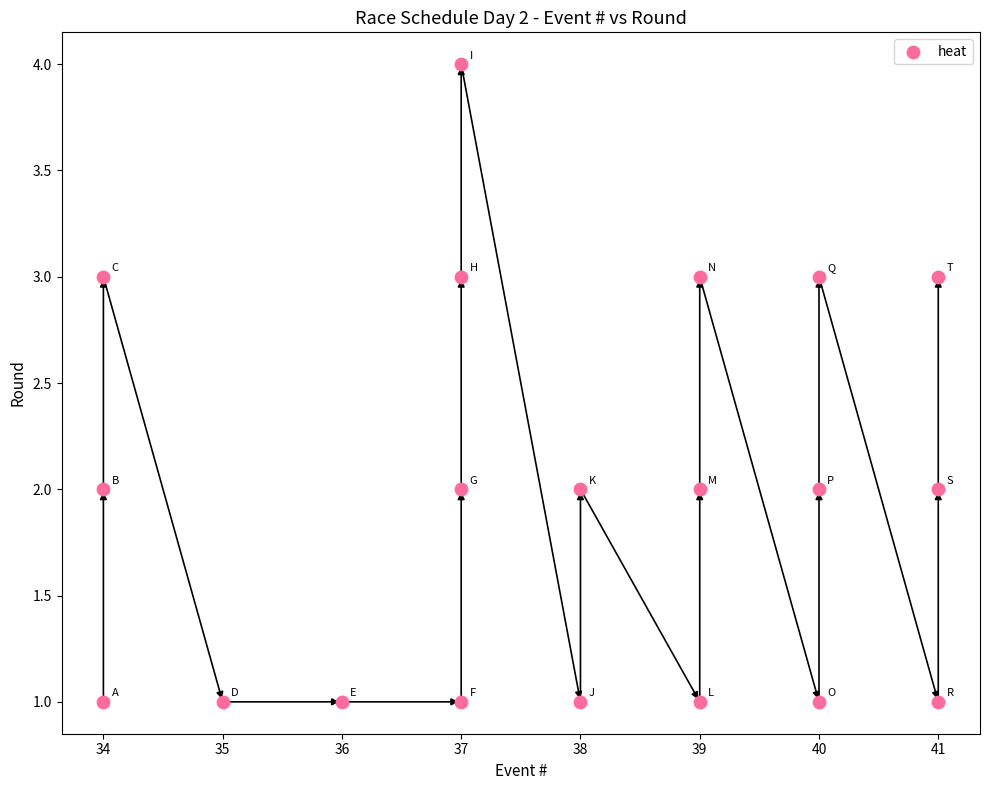

What is the range of Y values (max minus min)?

3